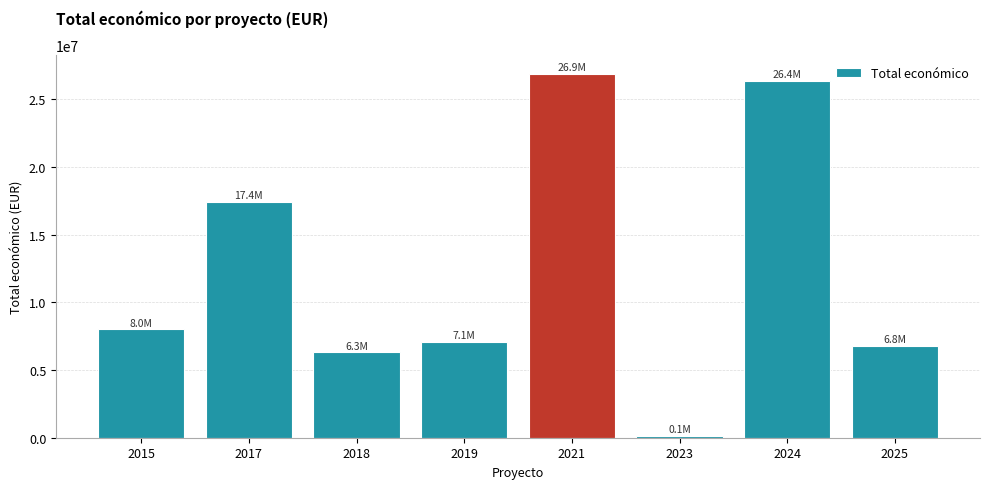

Is it true that the value at 2017 is 17430566?

True